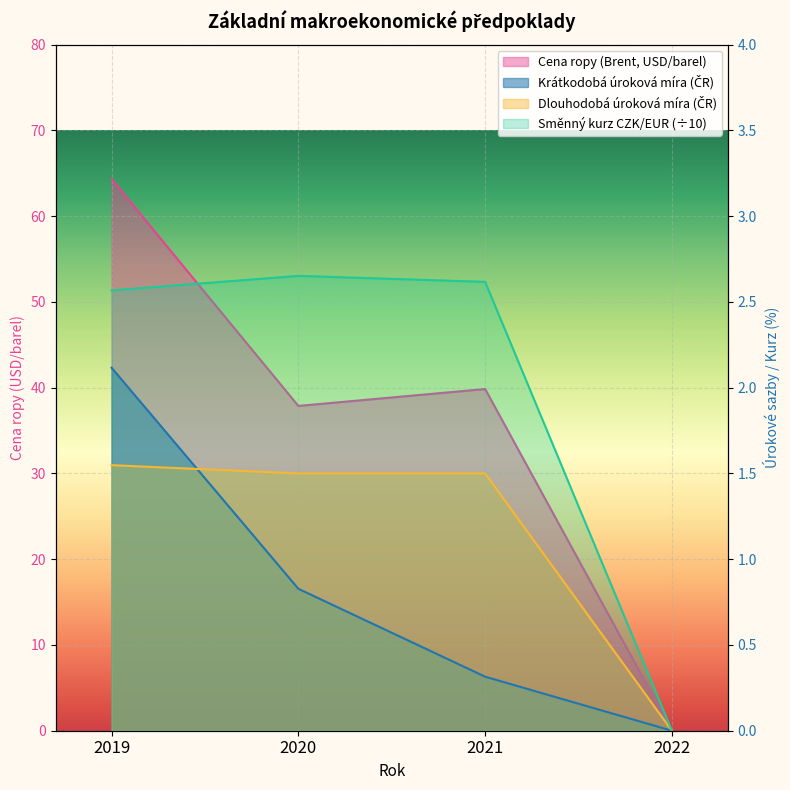

What is the average value of the Cena ropy (Brent, USD/barel) series?

35.5